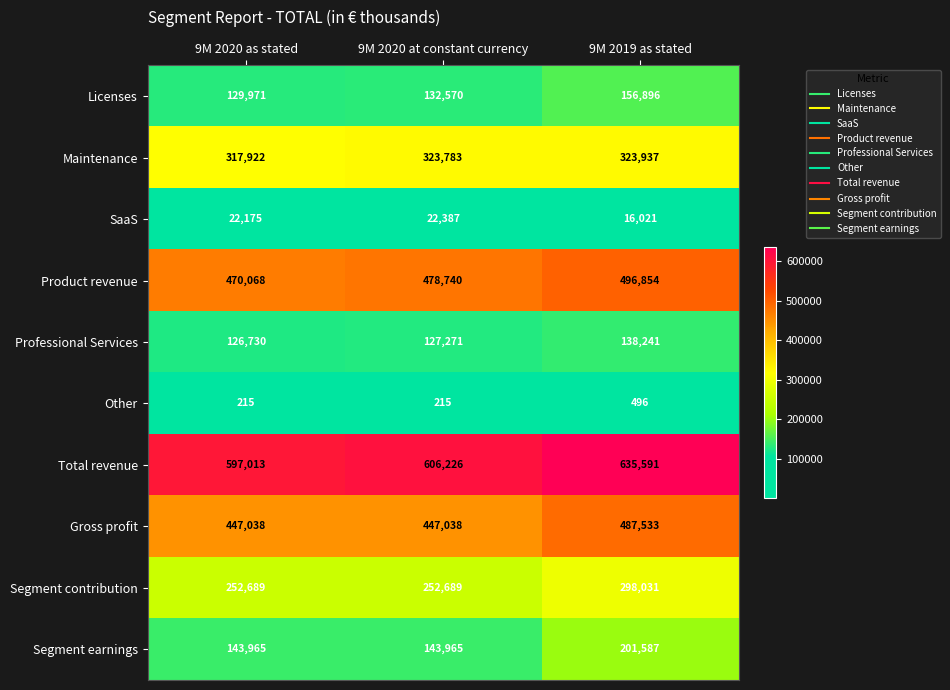

At which category is the sum across all series the highest?

9M 2019 as stated